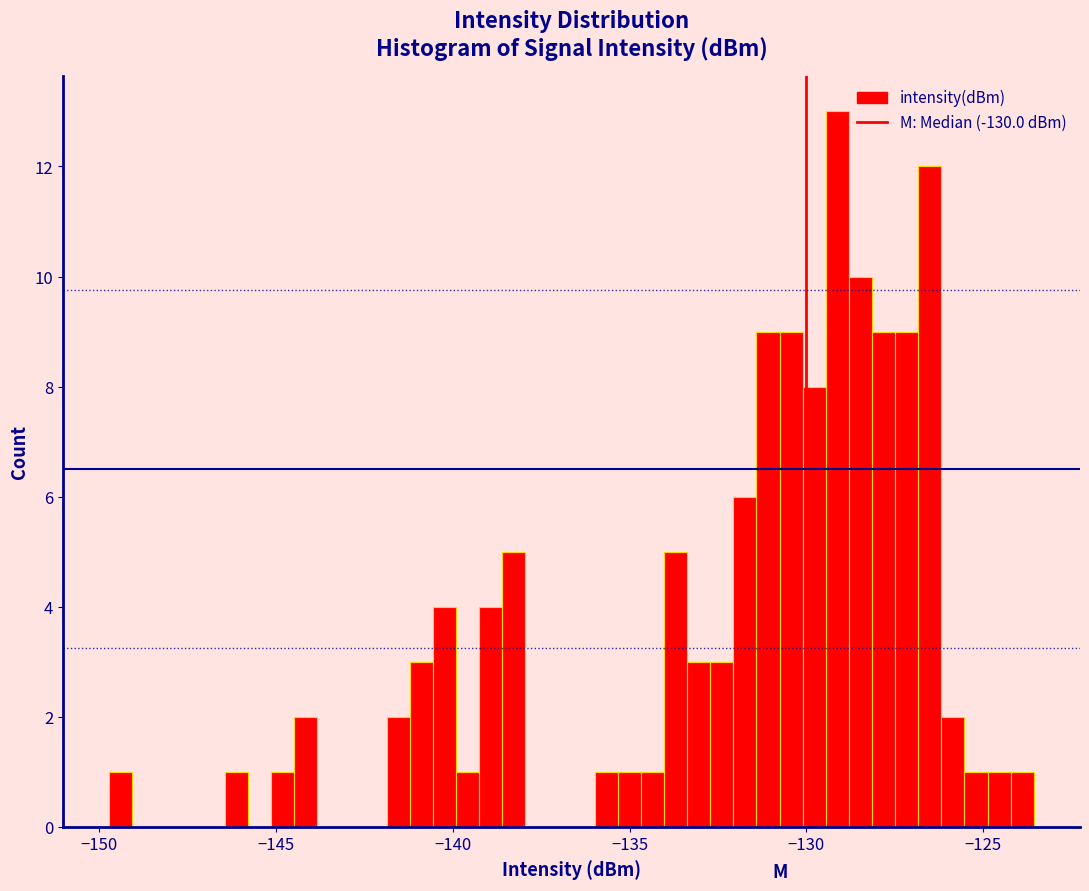

Around what value on the x-axis is the tallest bar? Give the approximate position of its centre, as read against the axis.

-129.0